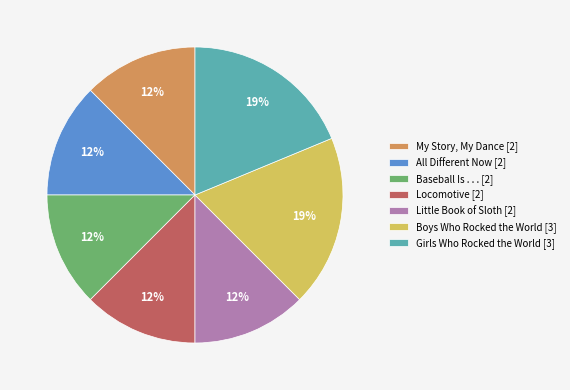

True or false: Little Book of Sloth [2] accounts for 6% of the total.

False